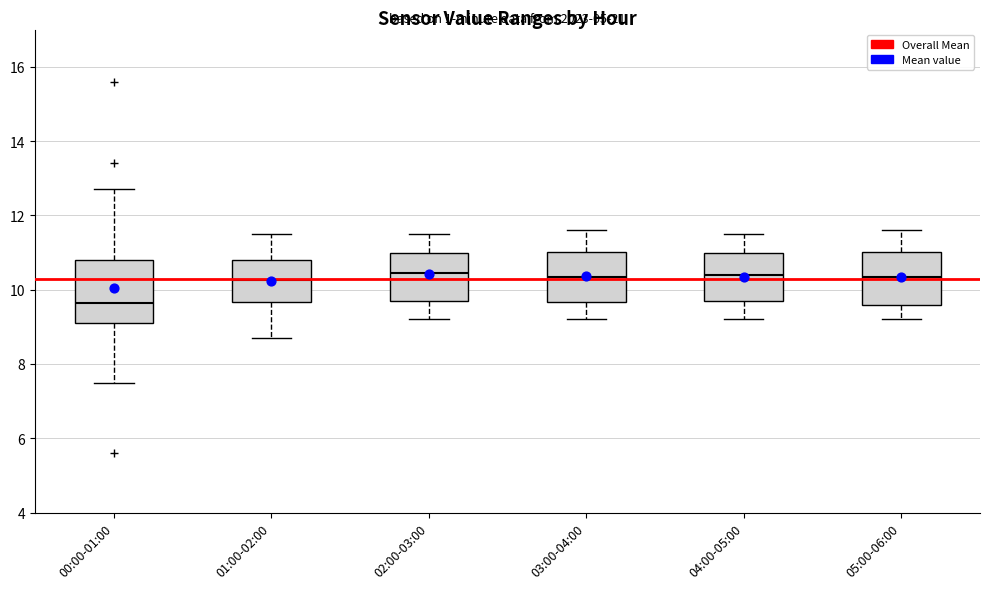

Which box is the tallest, from its lower edge to its upper edge?

00:00-01:00